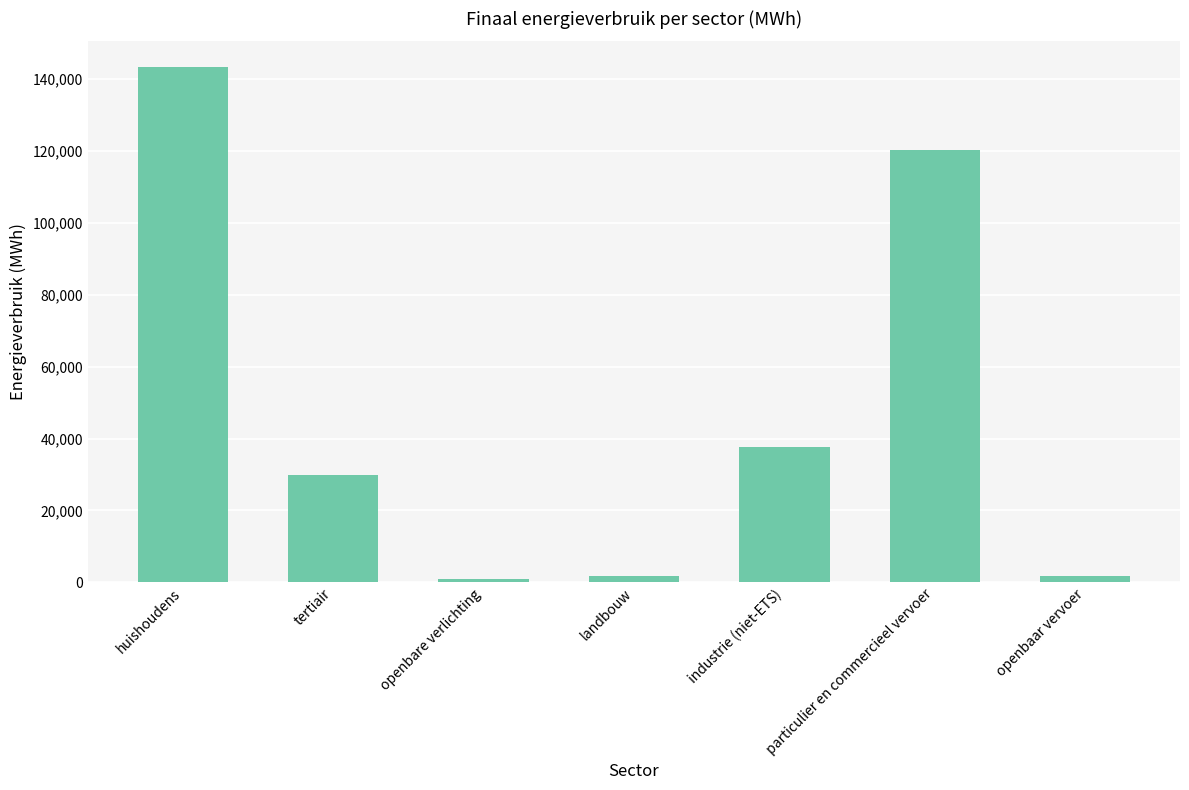

What is the sum of the values at openbaar vervoer and openbare verlichting?

2567.0